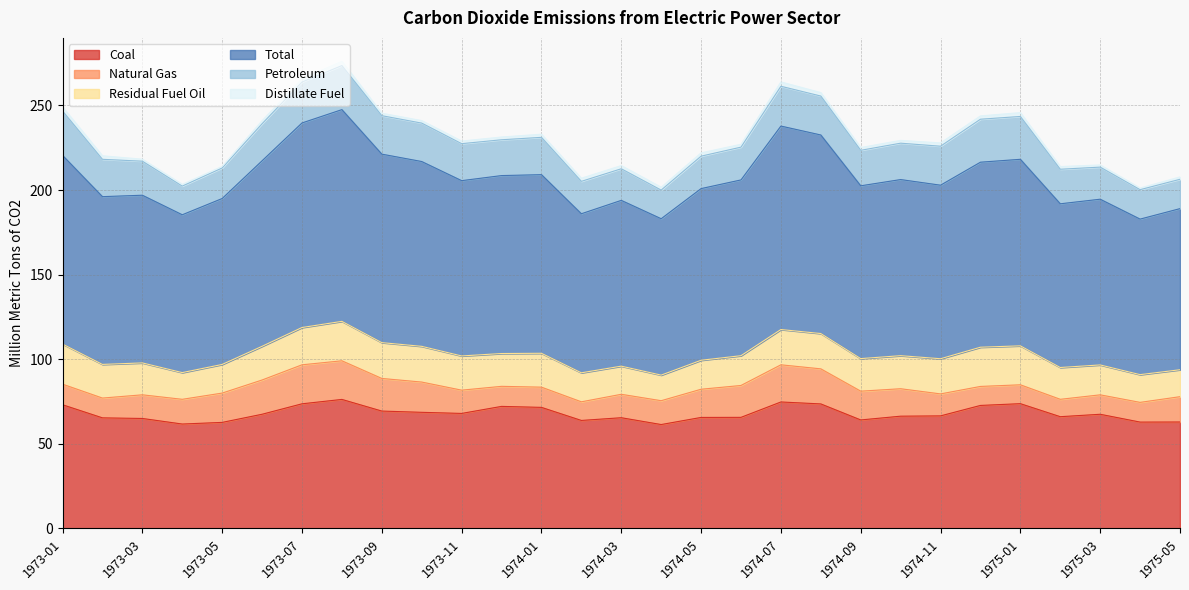

Between 1975-03 and 1975-04, which series saw the biggest shift?

Total